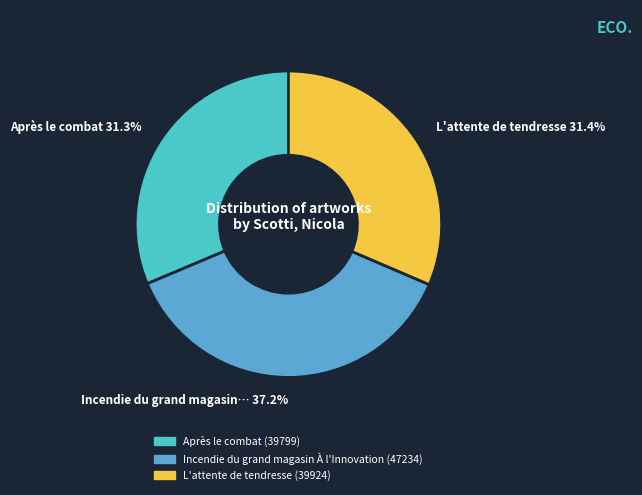

To the nearest percent, what is the difference between the largest and smallest slice percentages?

6%